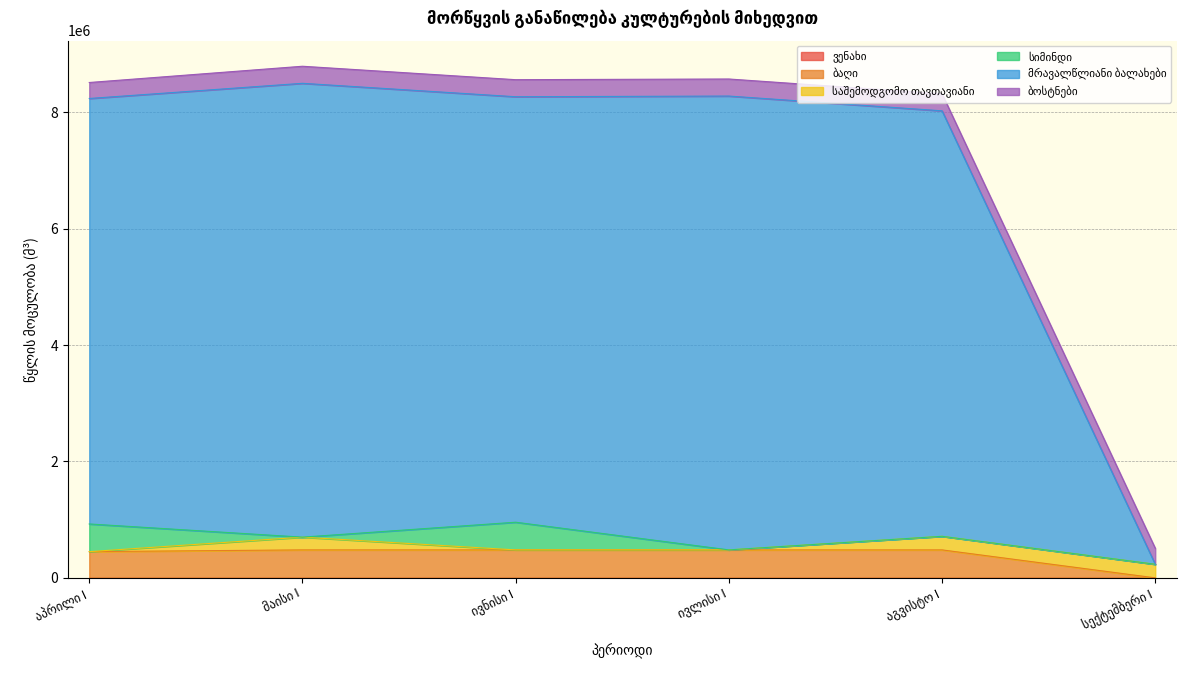

List the series in order of their peak value, highest first.

მრავალწლიანი ბალახები, ბაღი, სიმინდი, ბოსტნები, საშემოდგომო თავთავიანი, ვენახი